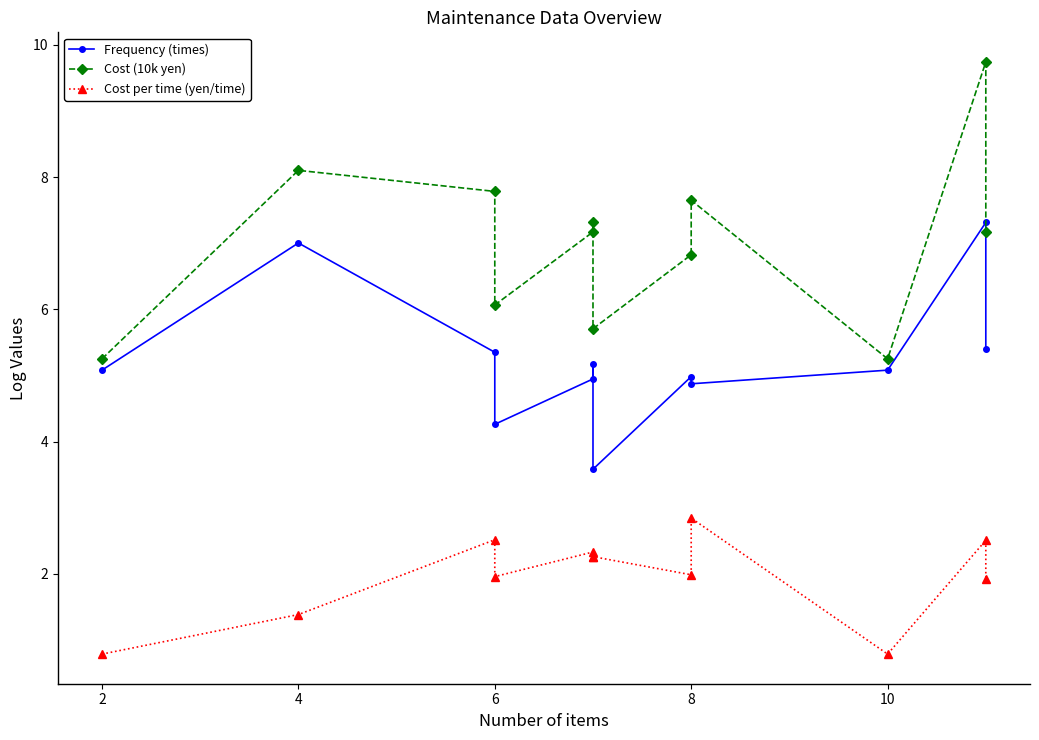

What is the sum of all Cost per time (yen/time) values?

23.6